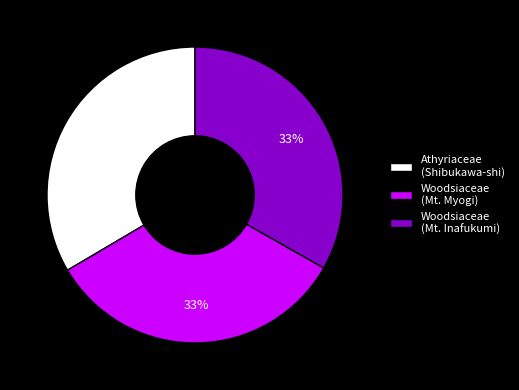

To the nearest percent, what portion does Athyriaceae (Shibukawa-shi) represent?

33%